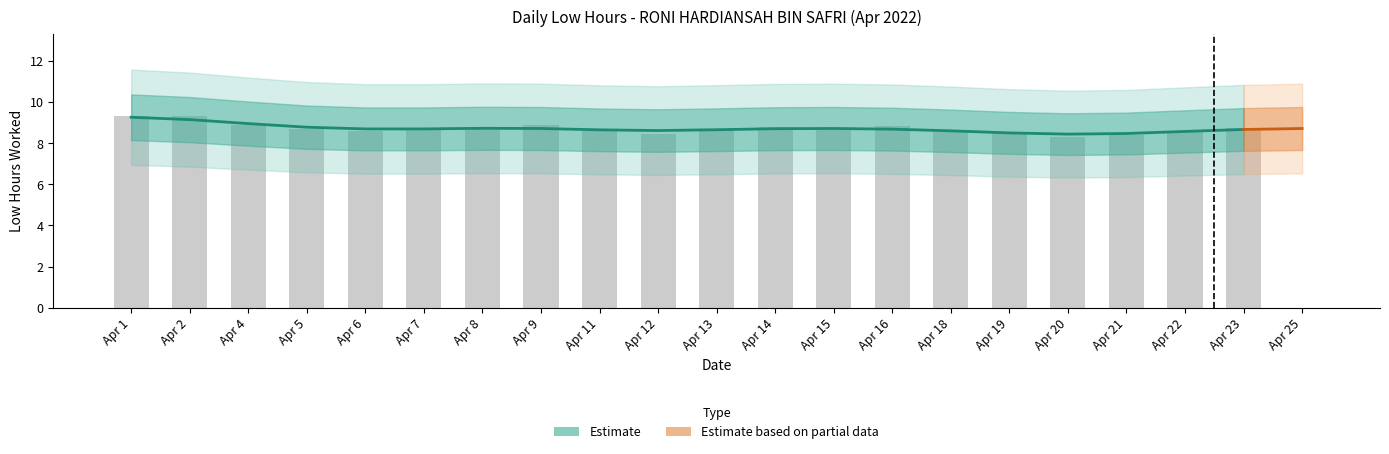

Rank the categories by value from lowest to highest.

Apr 25, Apr 20, Apr 21, Apr 12, Apr 19, Apr 18, Apr 11, Apr 6, Apr 22, Apr 15, Apr 7, Apr 13, Apr 5, Apr 8, Apr 23, Apr 14, Apr 16, Apr 4, Apr 9, Apr 2, Apr 1